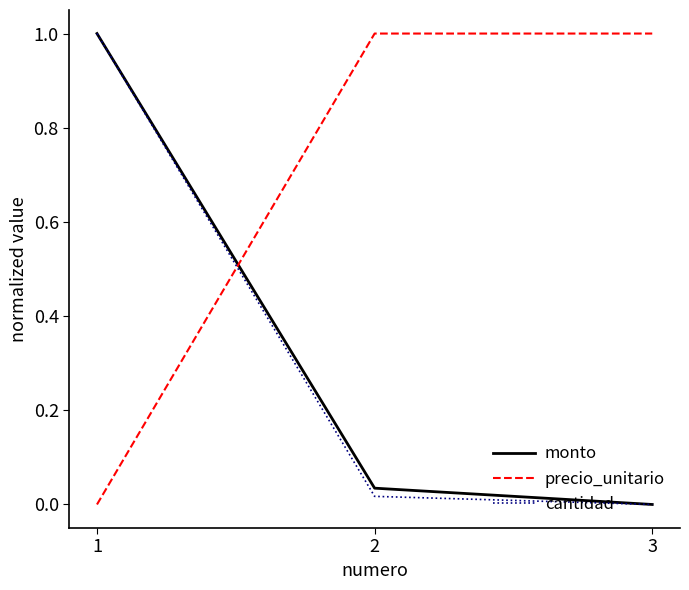

What is the highest value of the cantidad series?

1.0